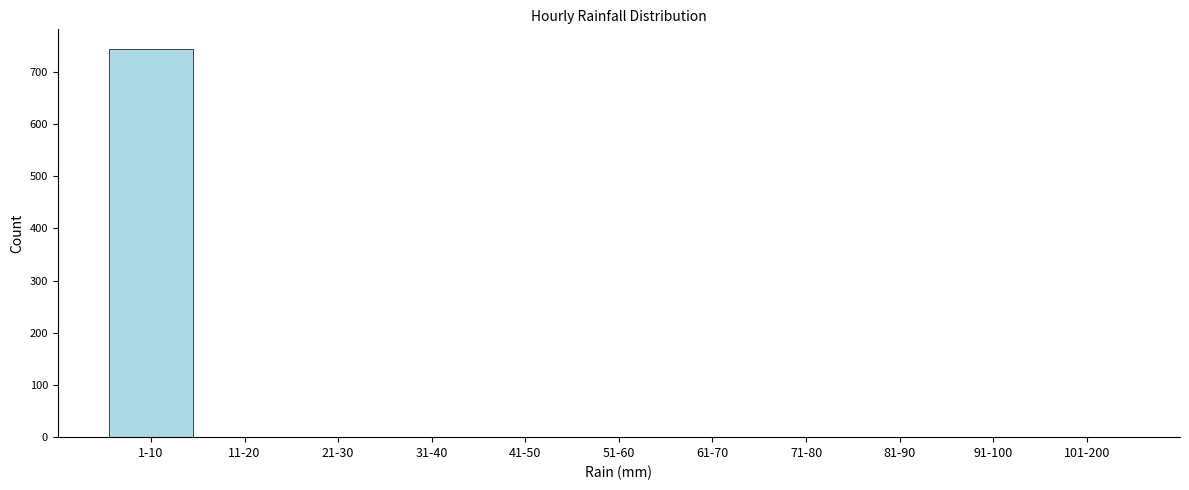

Reading right to left, transcribe all the data shown in this chart.

101-200=0	91-100=0	81-90=0	71-80=0	61-70=0	51-60=0	41-50=0	31-40=0	21-30=0	11-20=0	1-10=744